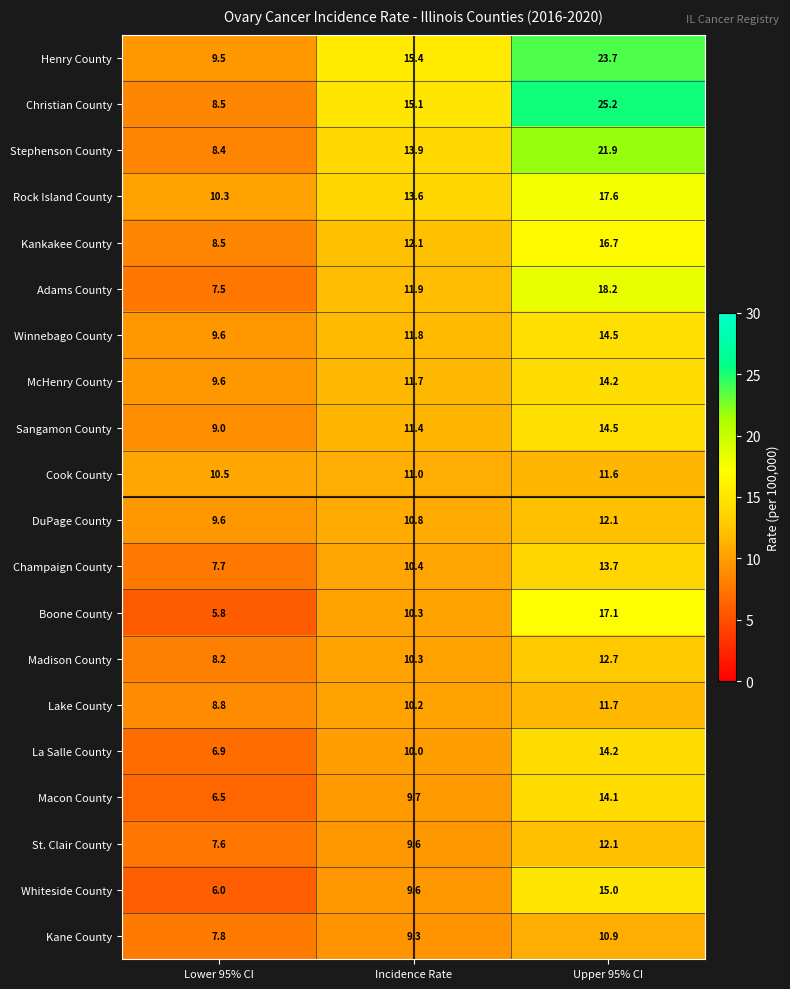

Where is St. Clair County nearest to the value 9?

Incidence Rate